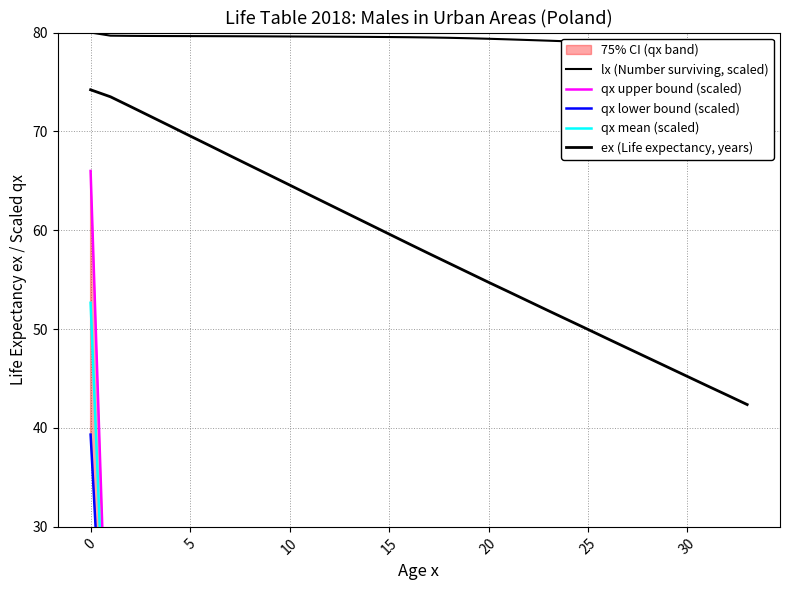

Reading right to left, what are all the values shown in this chart?

lx (Number surviving, scaled): 78.3	78.4	78.5	78.6	78.7	78.8	78.9	79.0	79.0	79.1	79.2	79.2	79.3	79.4	79.4	79.5	79.5	79.5	79.5	79.6	79.6	79.6	79.6	79.6	79.6	79.6	79.6	79.6	79.6	79.6	79.7	79.7	79.7	80.0
qx upper bound (scaled): 20.4	19.3	18.3	17.2	16.1	15.2	14.7	14.3	14.0	13.6	13.2	12.7	12.1	11.5	10.4	8.8	7.1	5.5	4.4	3.7	3.3	3.1	2.9	2.9	2.9	2.8	2.7	2.5	2.2	2.4	2.7	3.5	4.7	66.0
qx lower bound (scaled): 17.7	16.7	15.6	14.5	13.5	12.5	12.0	11.6	11.3	10.9	10.5	10.0	9.5	8.8	7.7	6.1	4.4	2.8	1.7	1.1	0.7	0.4	0.3	0.3	0.3	0.1	0.0	0.0	0.0	0.0	0.0	0.8	2.0	39.3
qx mean (scaled): 19.1	18.0	16.9	15.9	14.8	13.9	13.3	12.9	12.7	12.3	11.9	11.3	10.8	10.1	9.1	7.5	5.7	4.1	3.1	2.4	2.0	1.7	1.6	1.6	1.6	1.5	1.3	1.1	0.8	0.9	1.3	2.1	3.3	52.7
ex (Life expectancy, years): 42.4	43.3	44.3	45.2	46.2	47.1	48.1	49.0	50.0	50.9	51.9	52.8	53.8	54.7	55.7	56.7	57.6	58.6	59.6	60.6	61.6	62.6	63.6	64.6	65.6	66.6	67.5	68.5	69.5	70.5	71.5	72.5	73.5	74.2